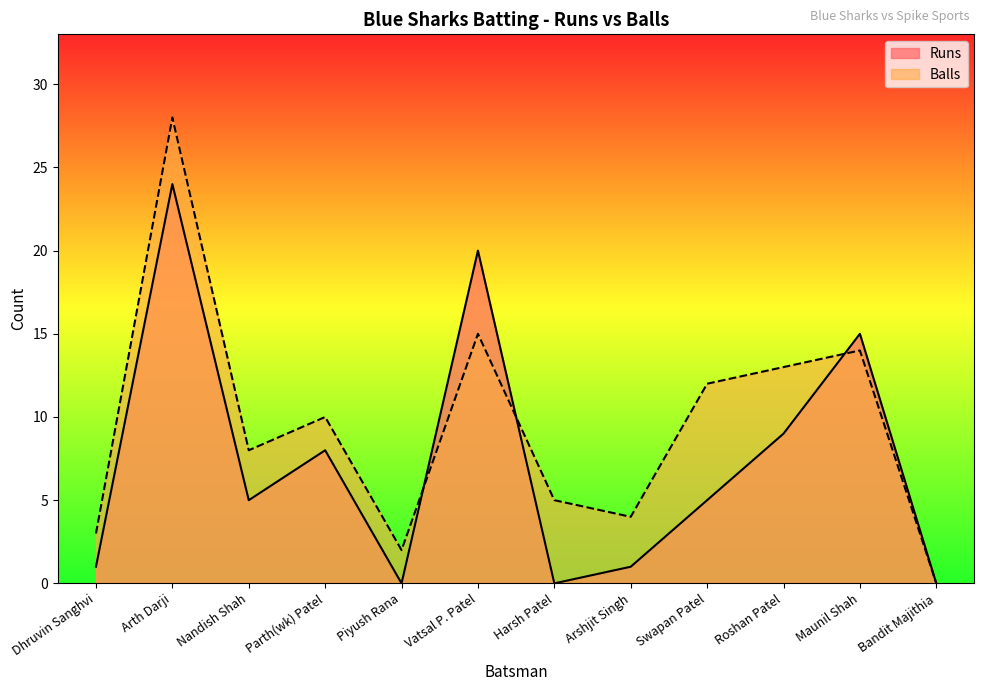

What is the difference between the Runs values at Bandit Majithia and Arshjit Singh?

1